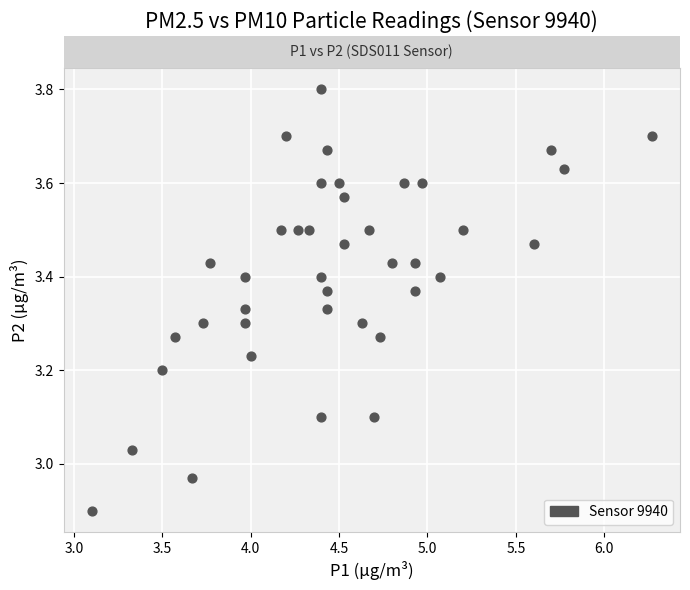

What is the range of Y values (max minus min)?

0.9